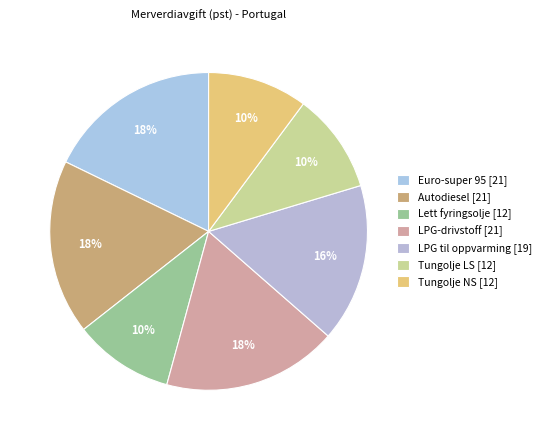

Which has a higher value, Euro-super 95 or Lett fyringsolje?

Euro-super 95